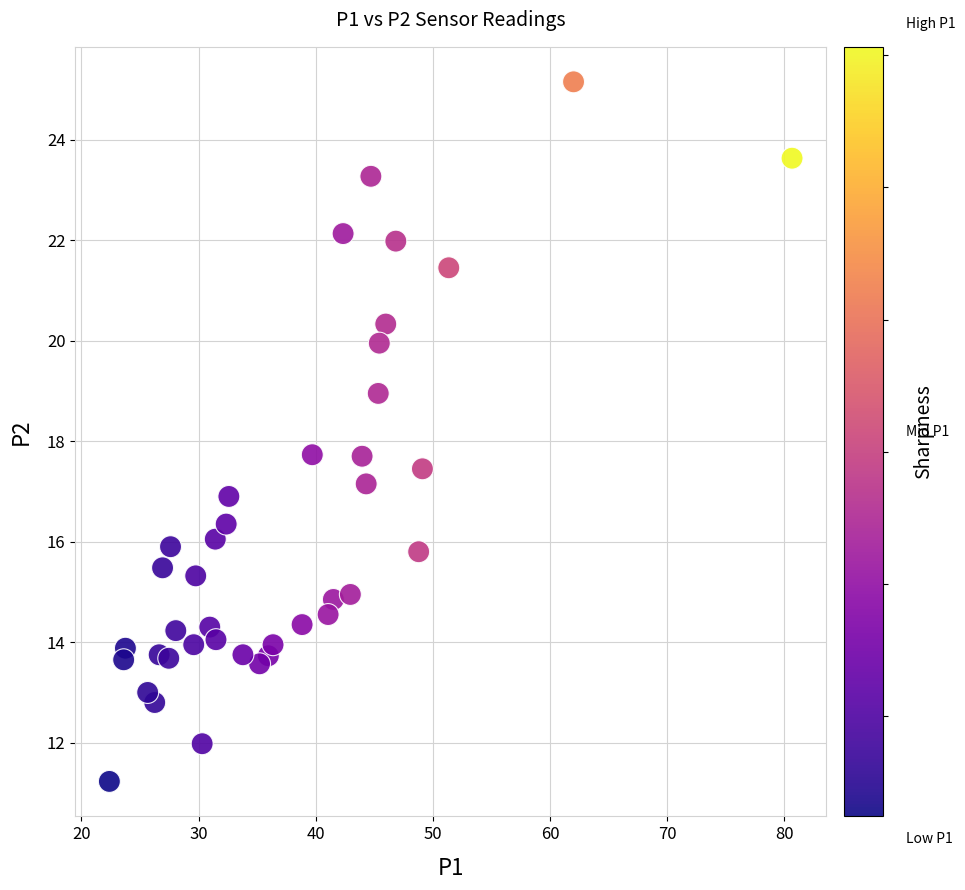

What is the range of Y values (max minus min)?

13.9